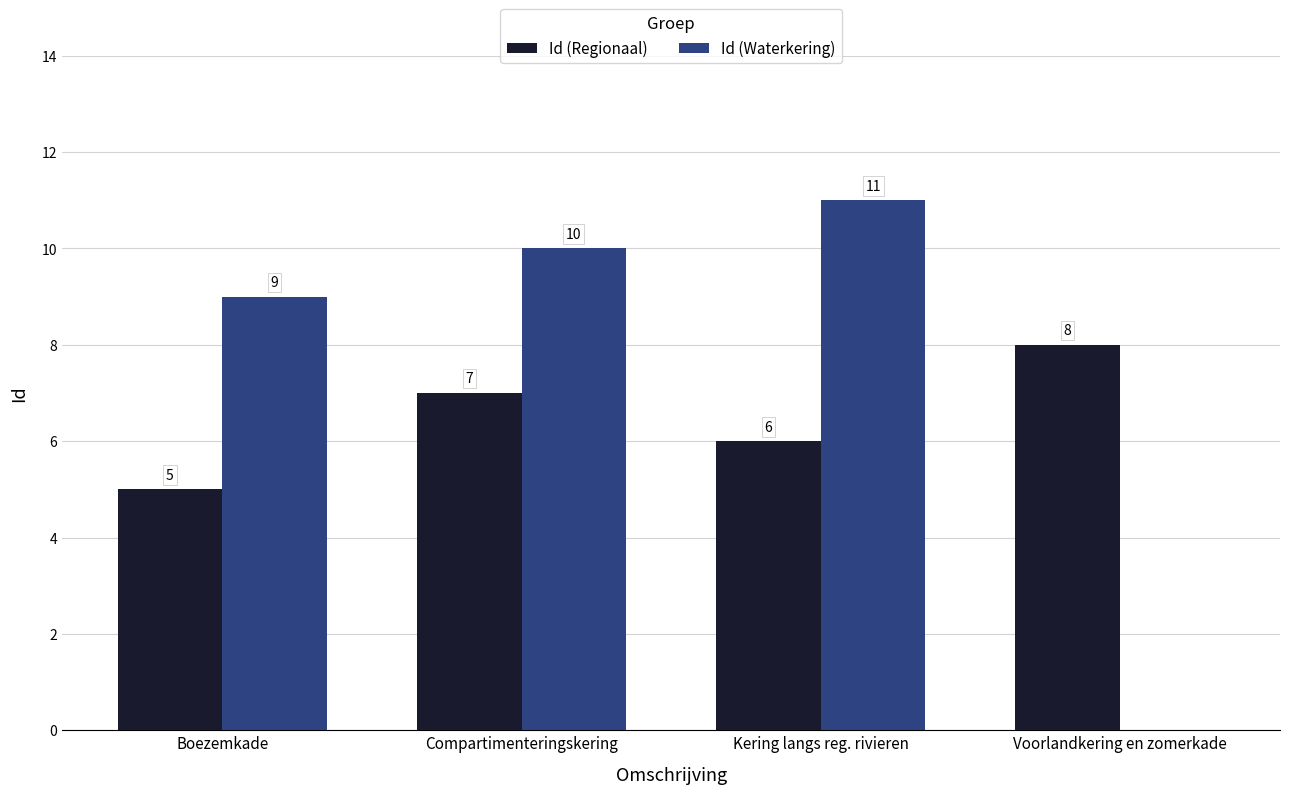

What is the total value across all series at Voorlandkering en zomerkade?

8